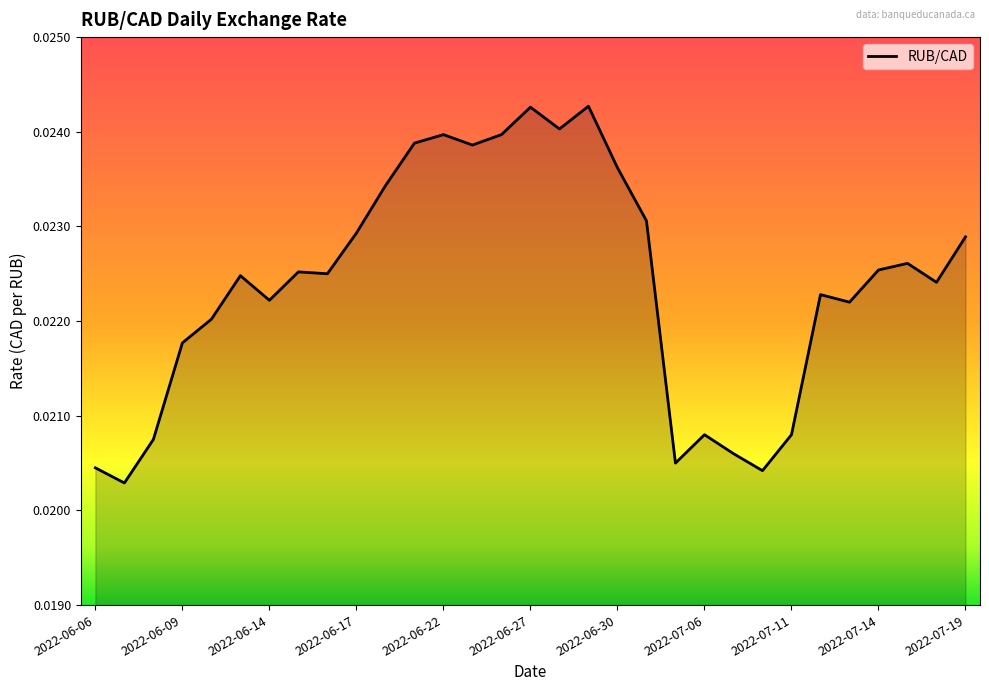

How many lines are shown in the chart?

1